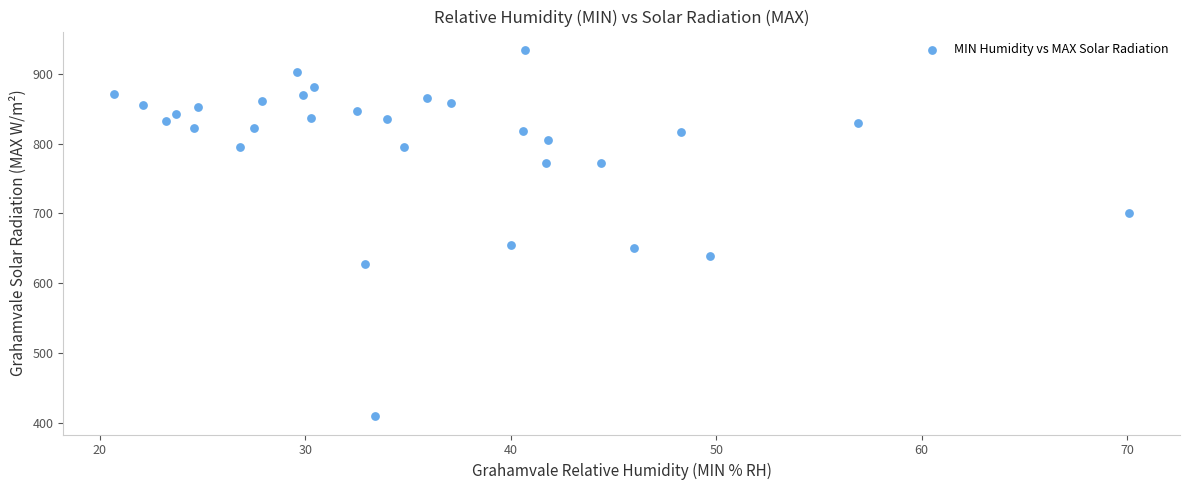

What is the range of Y values (max minus min)?

525.0